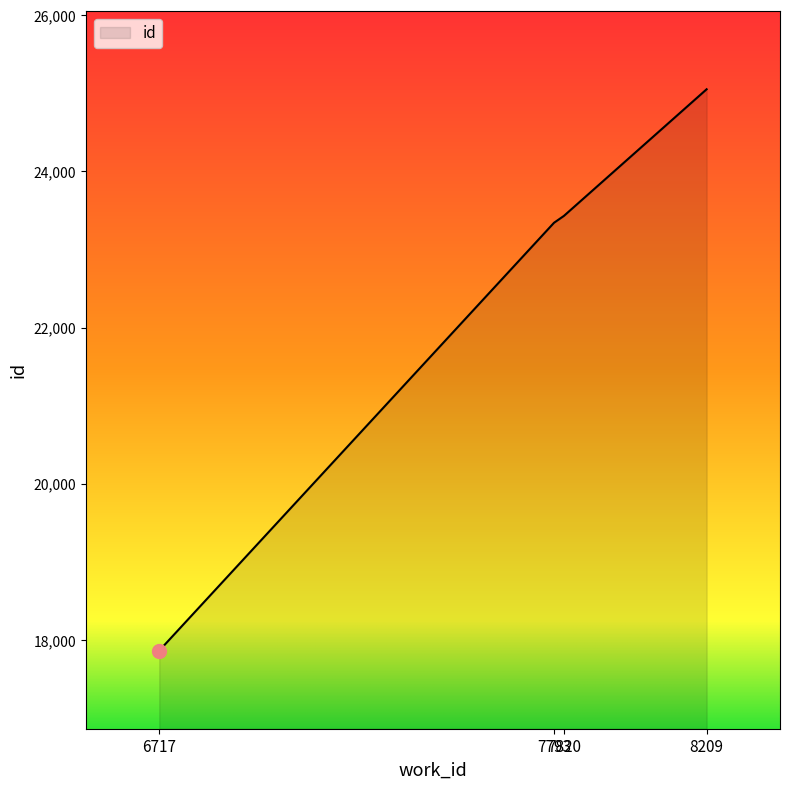

What is the sum of all values?

89684